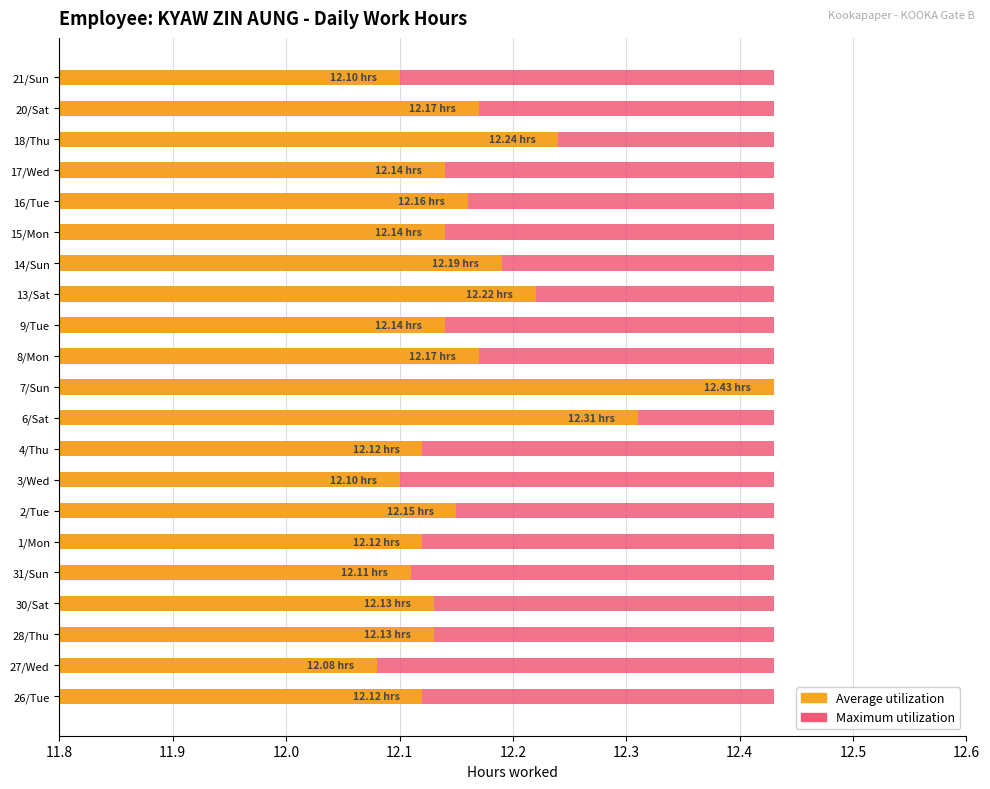

How many distinct data groups are displayed?

2